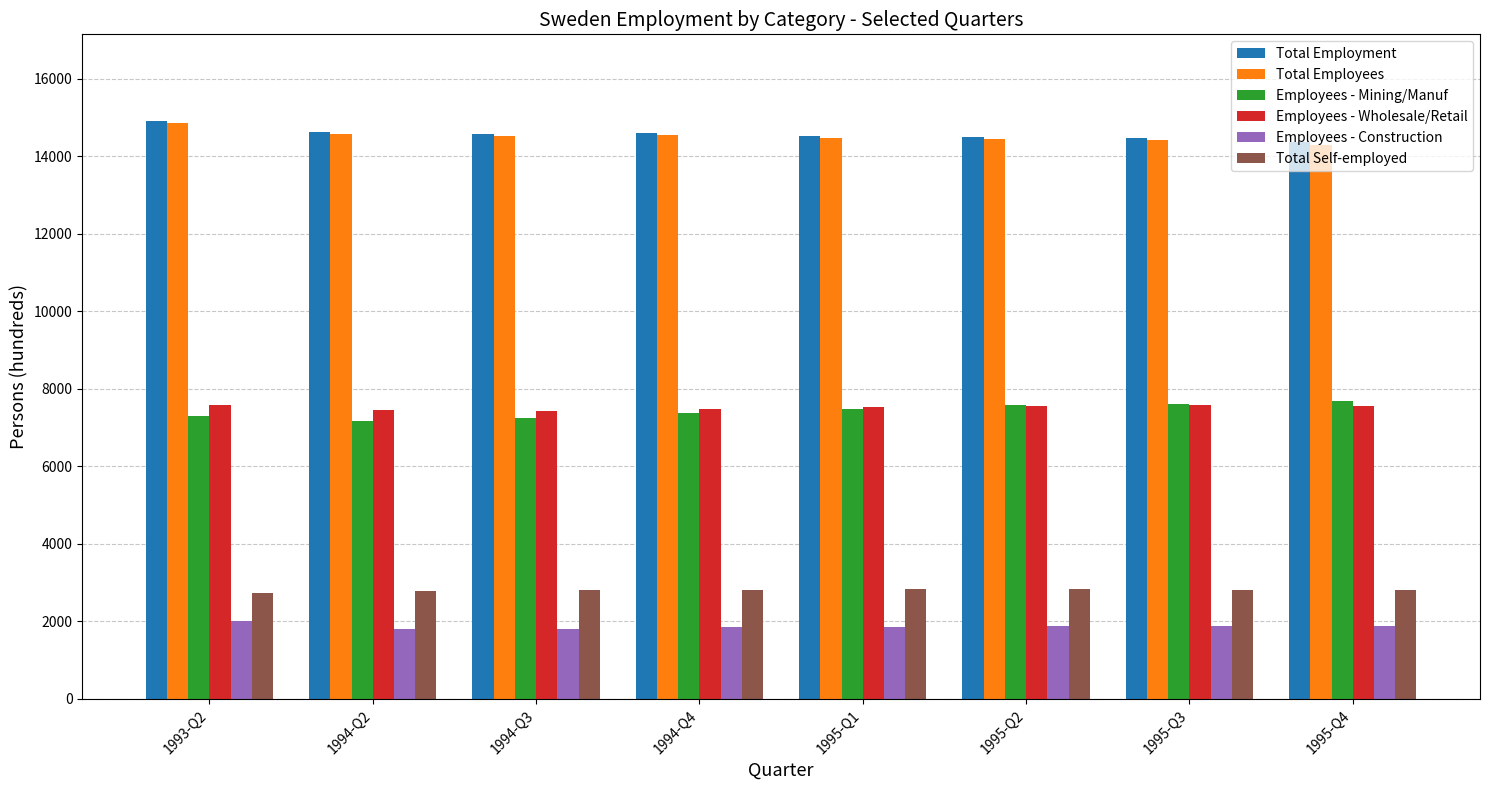

Are the bars grouped side by side (vs. stacked)?

Yes